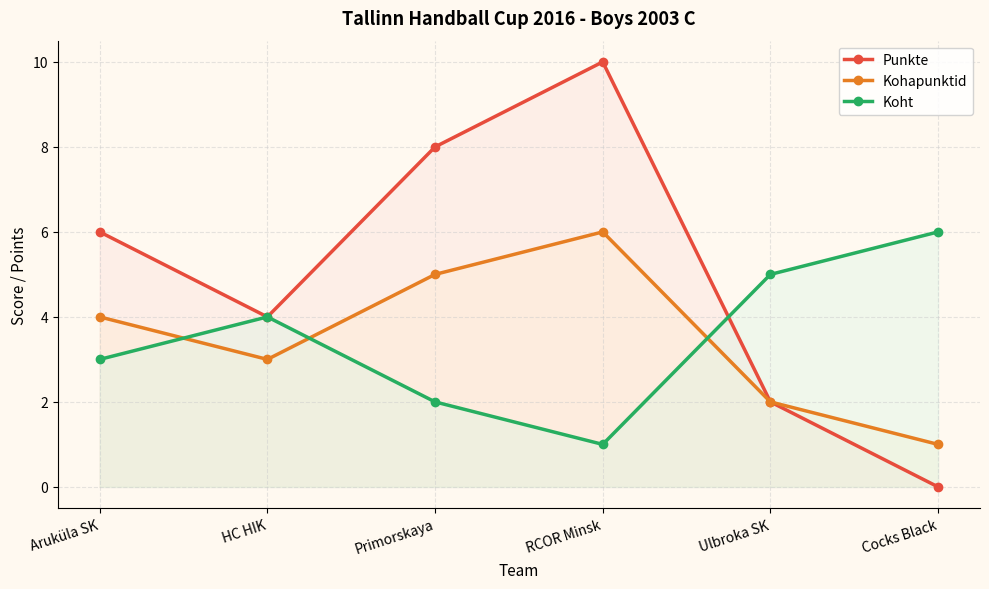

What value does the Koht series have at Primorskaya?

2